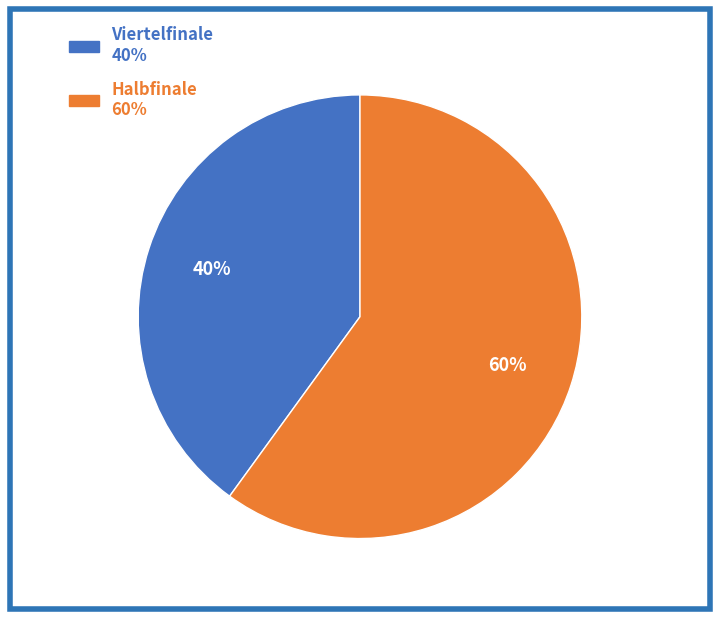

Is the sum of Halbfinale and Viertelfinale greater than half?

Yes